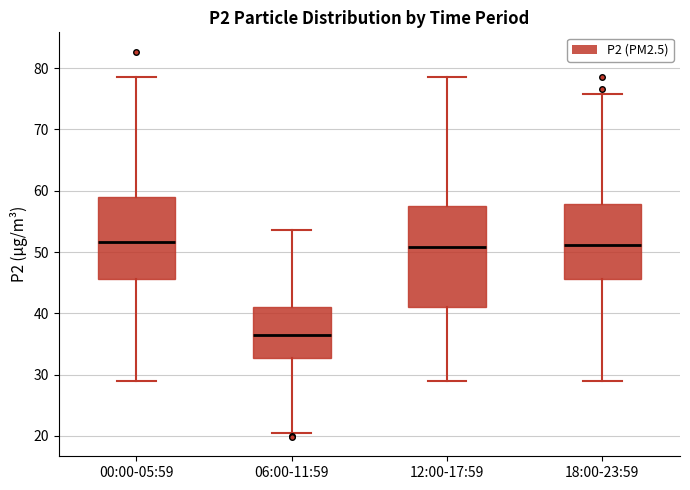

Reading left to right, read every box against the y-axis: the position of its median line, the range the box covers, and the ends of its whiskers. The values are not printed on the chart, so give them approximately, as read against the axis.

00:00-05:59: median 52, box 46 to 59, whiskers 29 to 79
06:00-11:59: median 37, box 33 to 41, whiskers 21 to 54
12:00-17:59: median 51, box 41 to 57, whiskers 29 to 79
18:00-23:59: median 51, box 46 to 58, whiskers 29 to 76